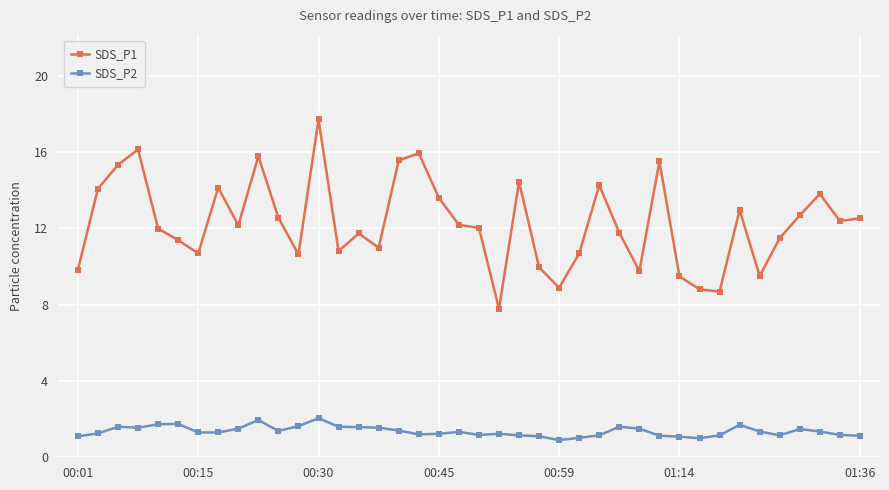

What is the sum of all SDS_P2 values?

54.5